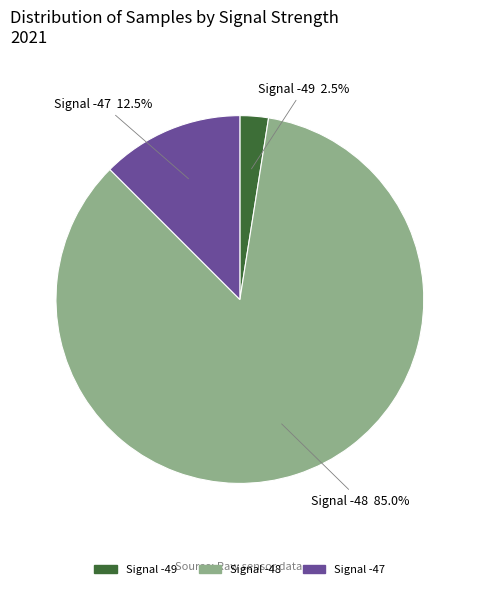

Is there any slice that represents more than half of the pie?

Yes